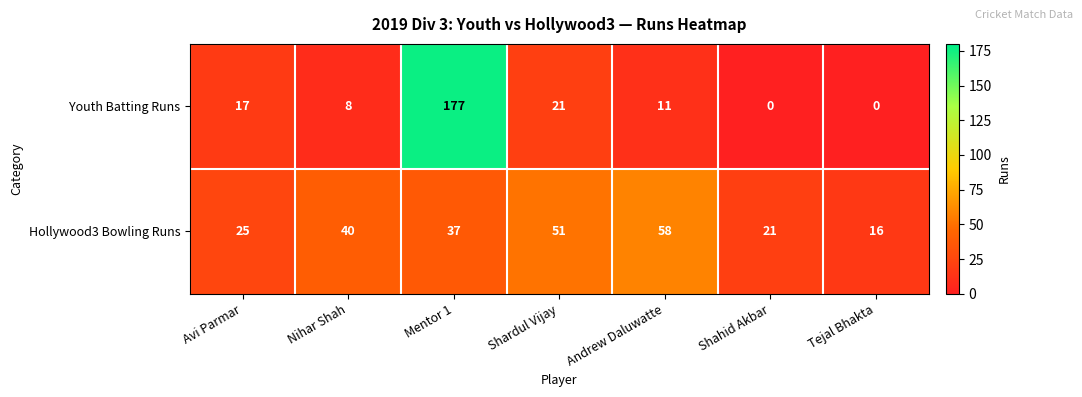

Which series has the largest range (max minus min)?

Youth Batting Runs